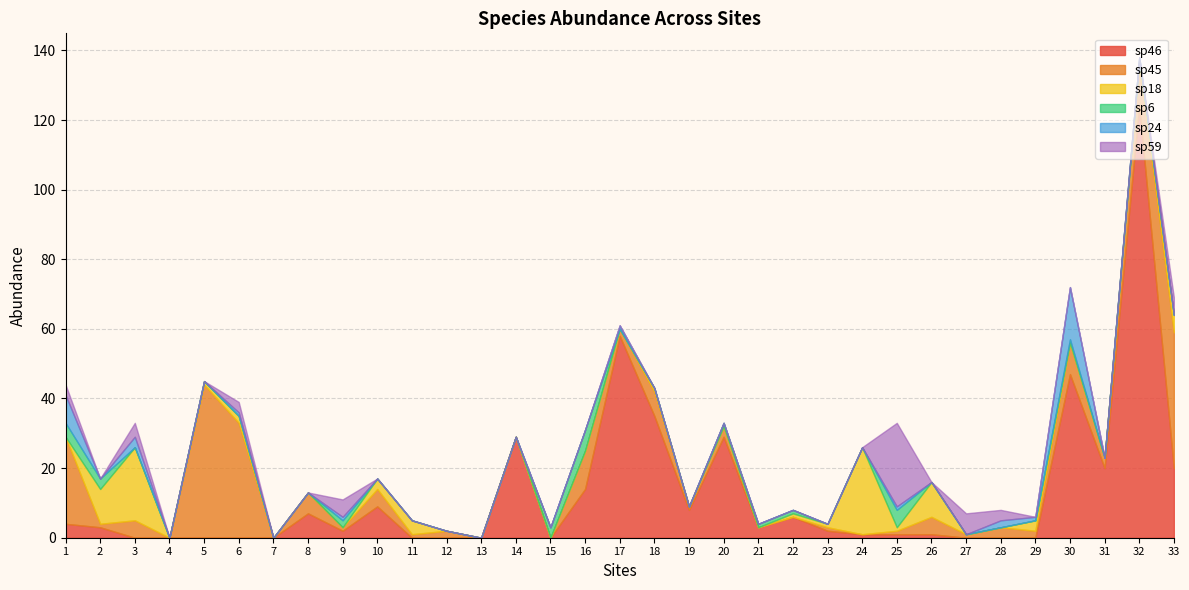

Which series has the largest total across all categories?

sp46